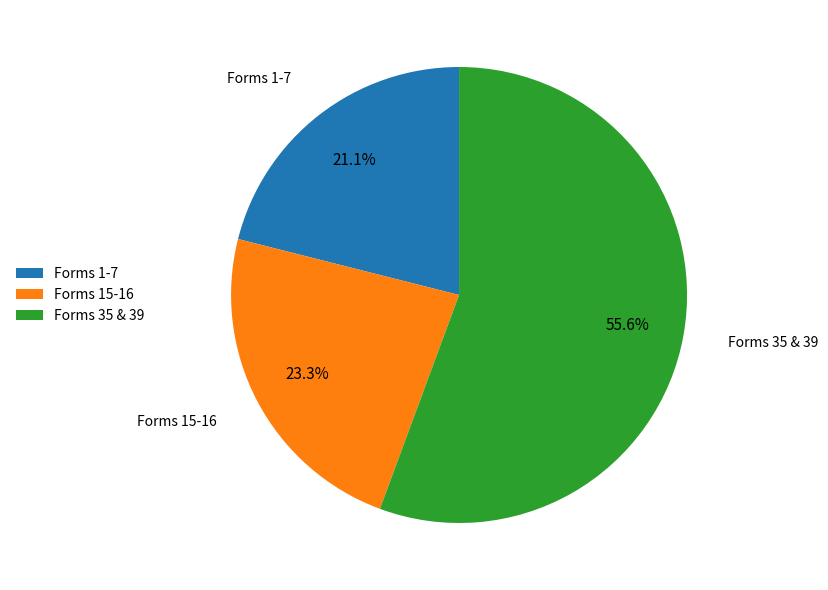

Does Forms 35 & 39 represent more than half of the total?

Yes